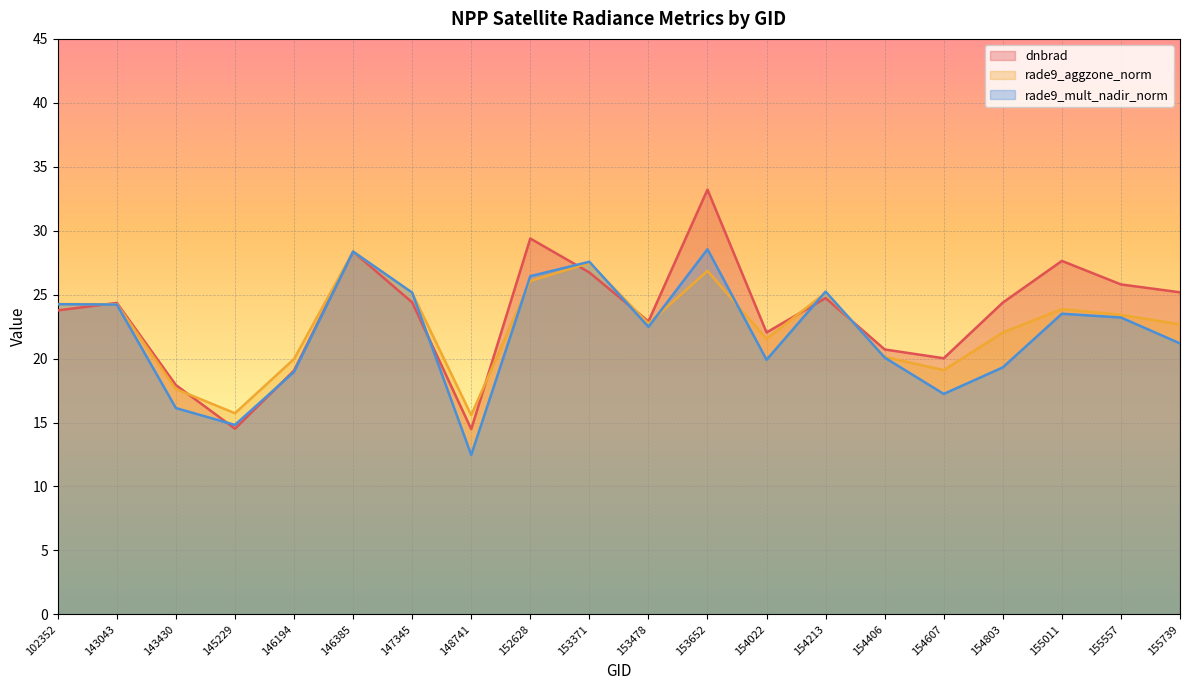

What is the average value of the rade9_mult_nadir_norm series?

22.0